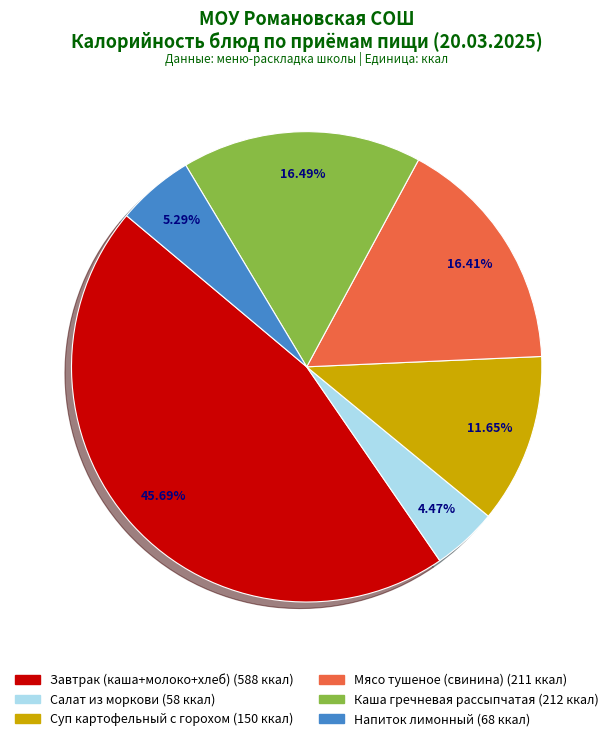

What is the ratio of the value at Напиток лимонный to the value at Салат из моркови?

1.2